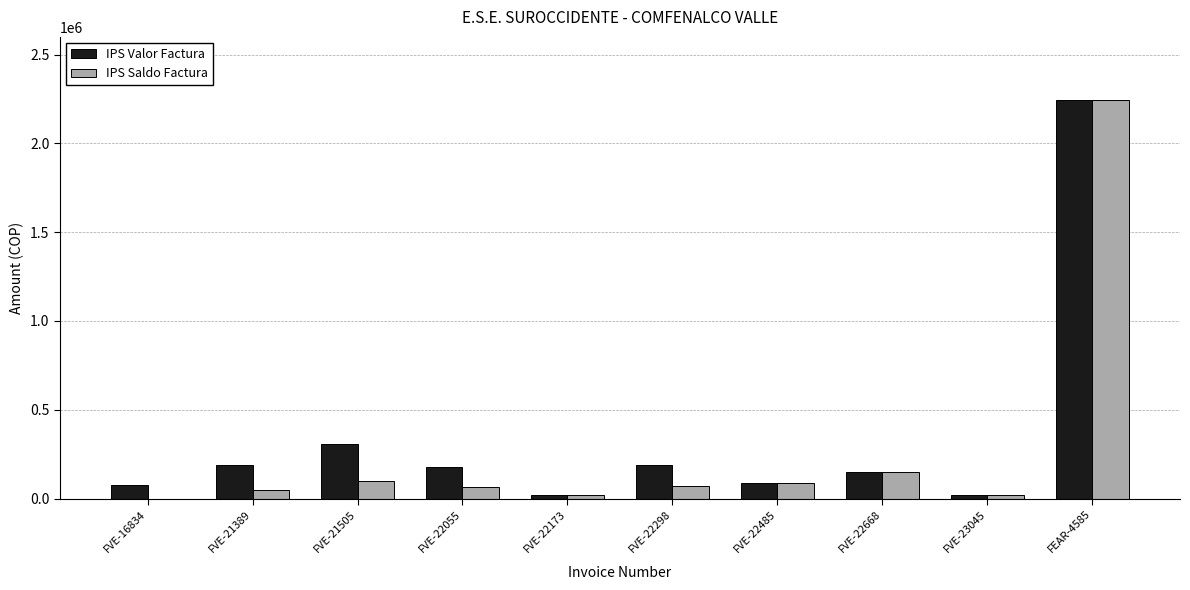

The value of IPS Saldo Factura at FVE-22055 is 63595. True or false?

True